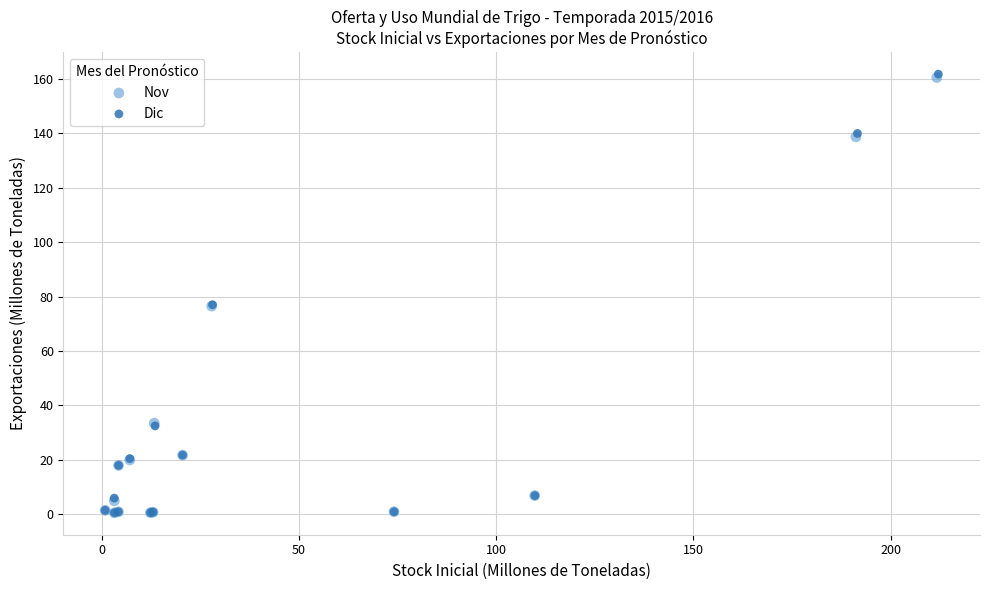

Which series has the widest spread of Y values?

Dic